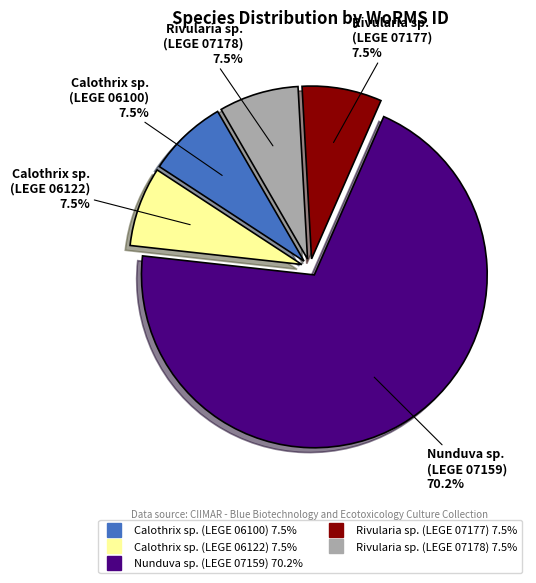

How many slices are in this pie chart?

5